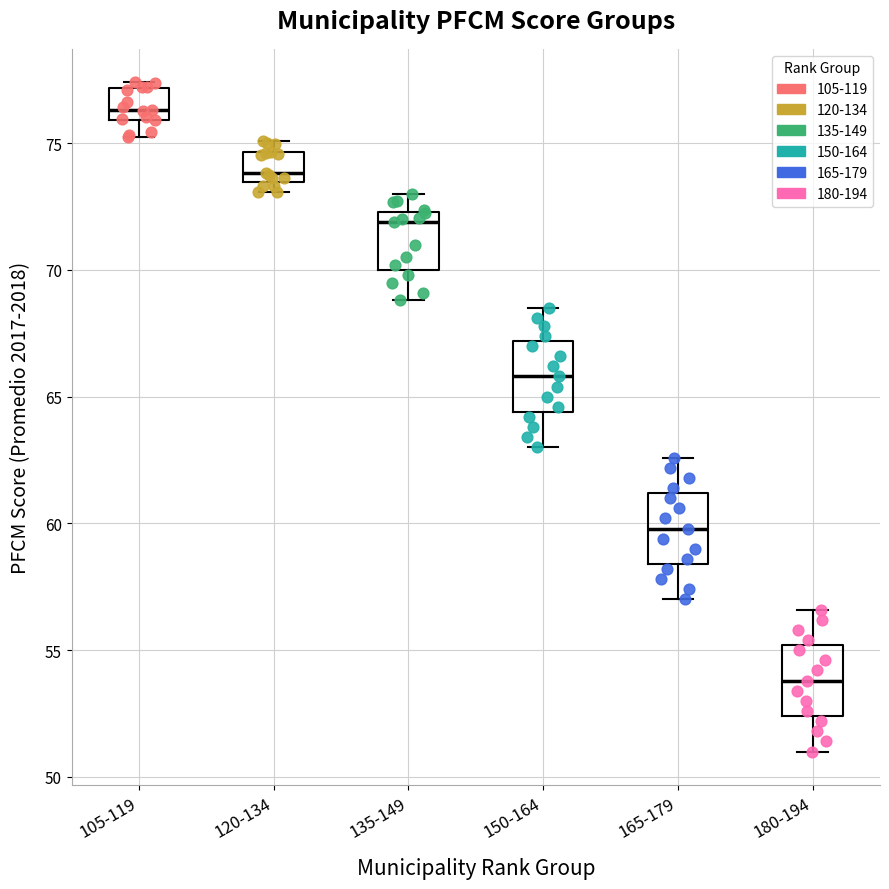

Where does the median line of the box for 150-164 sit on the y-axis? The values are not printed on the chart, so give them approximately, as read against the axis.

66.0